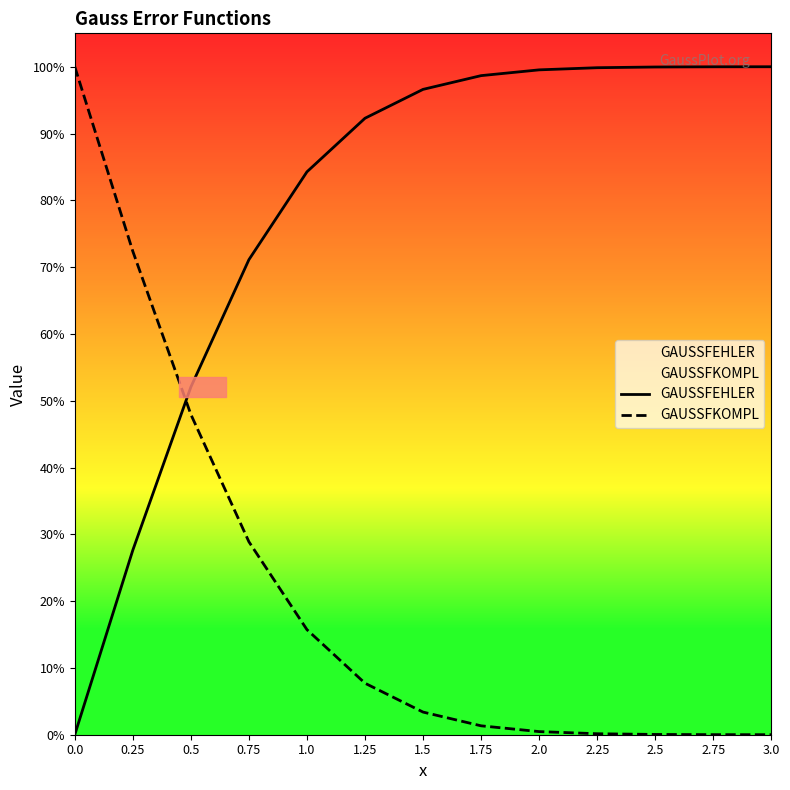

Which series has the largest total across all categories?

GAUSSFEHLER